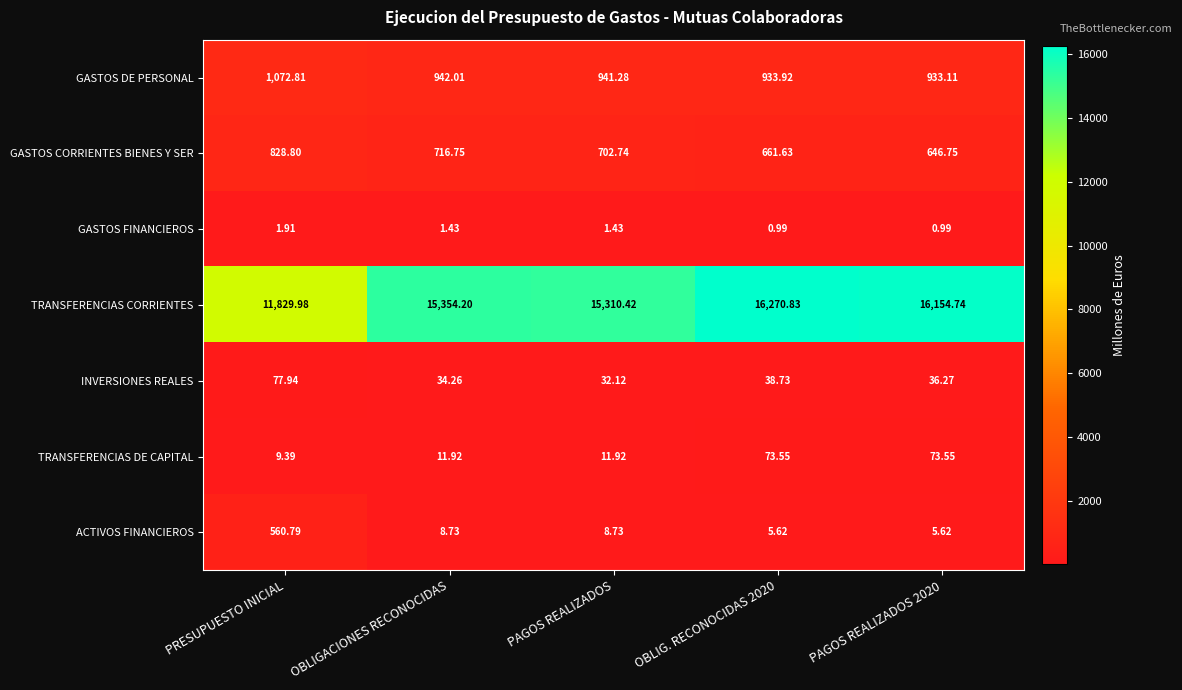

How many series are shown in this chart?

7